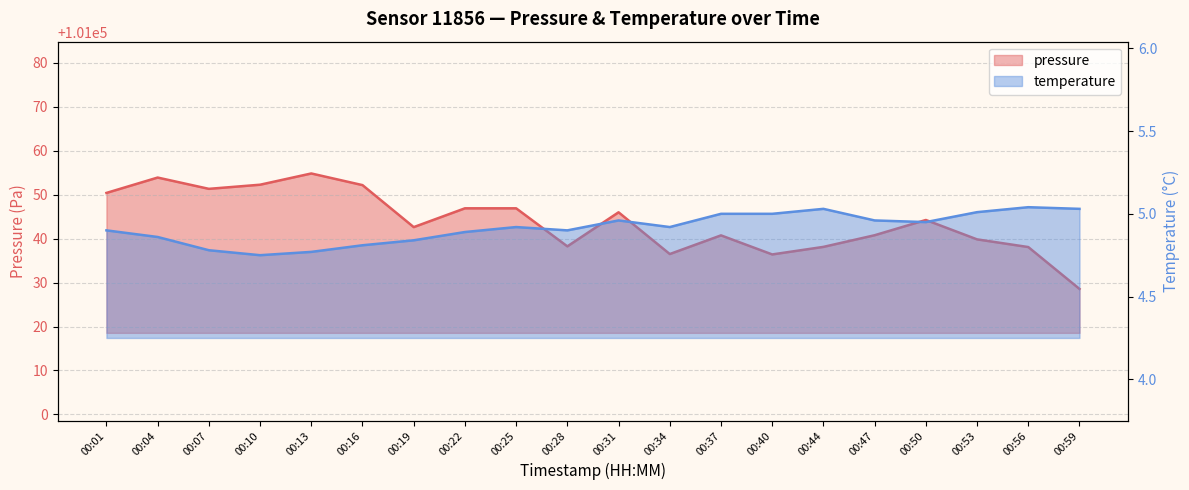

Which label corresponds to the largest value in the chart?

00:13